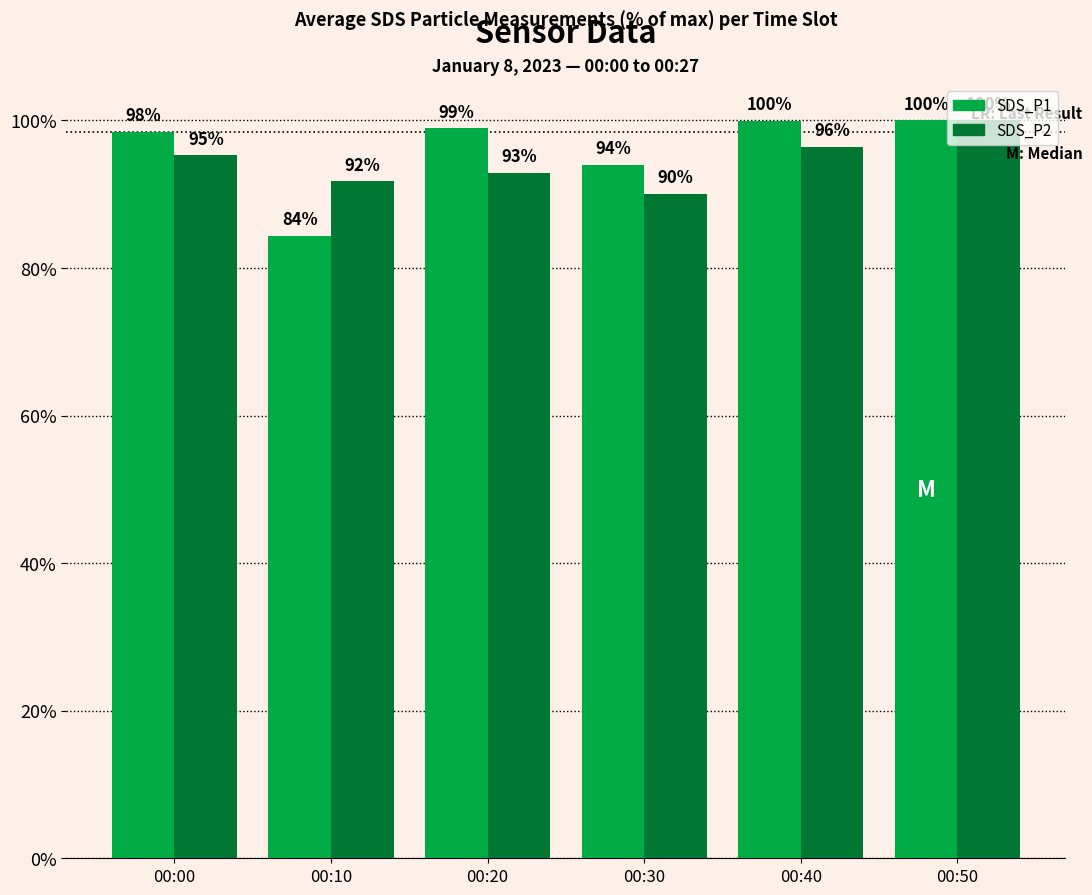

What is the maximum value for SDS_P2?

100.0